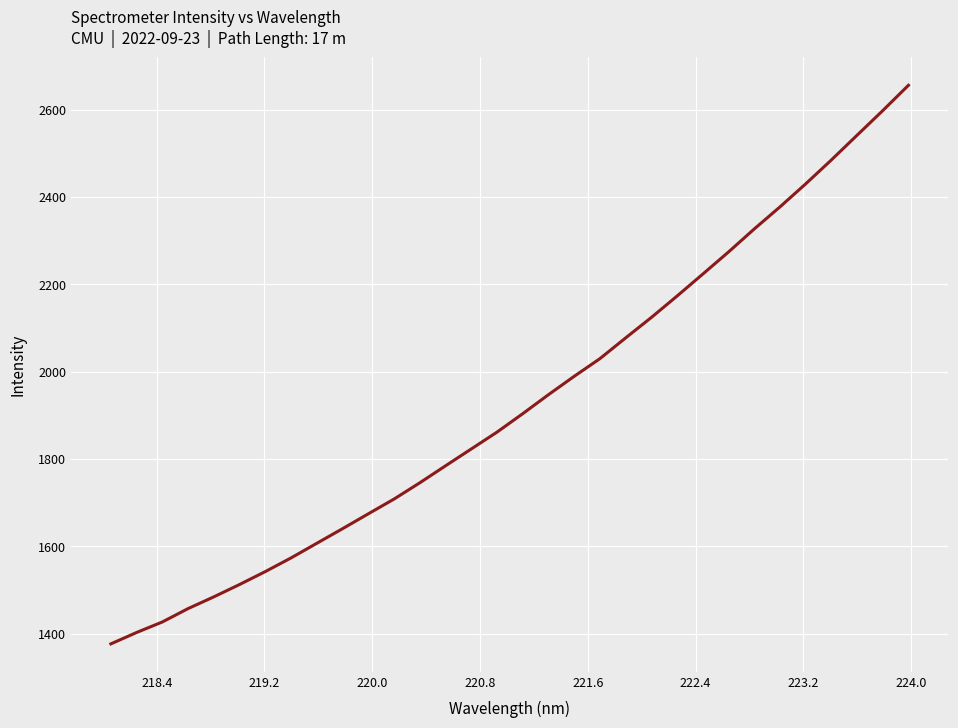

How many categories are shown in the chart?

32